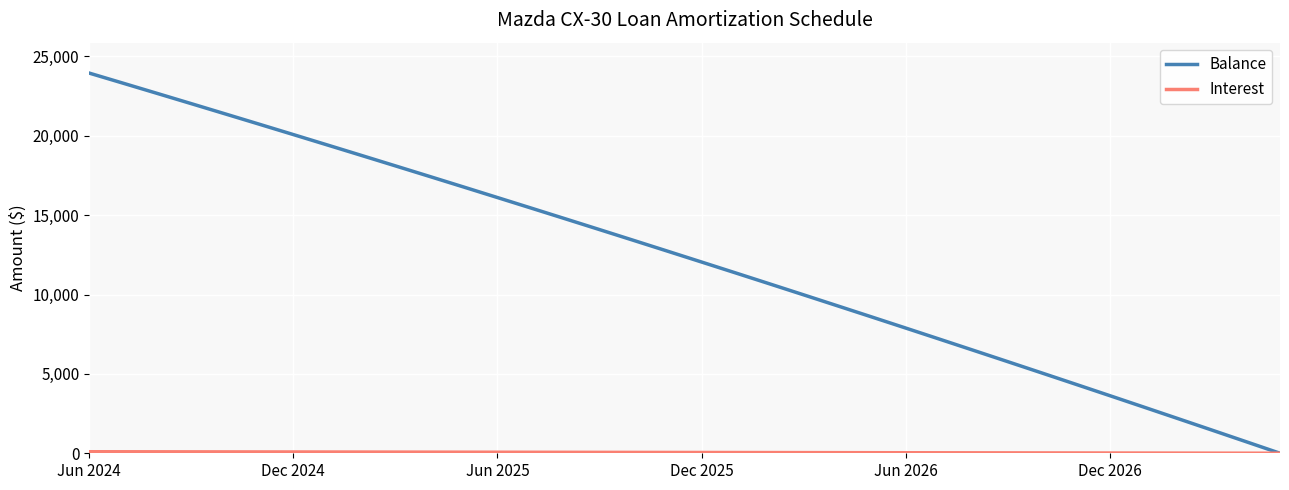

Which series has the largest total across all categories?

Balance